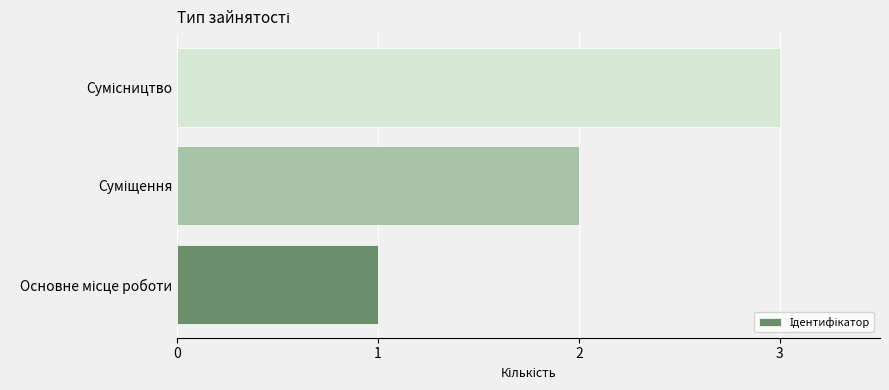

What is the sum of all values?

6